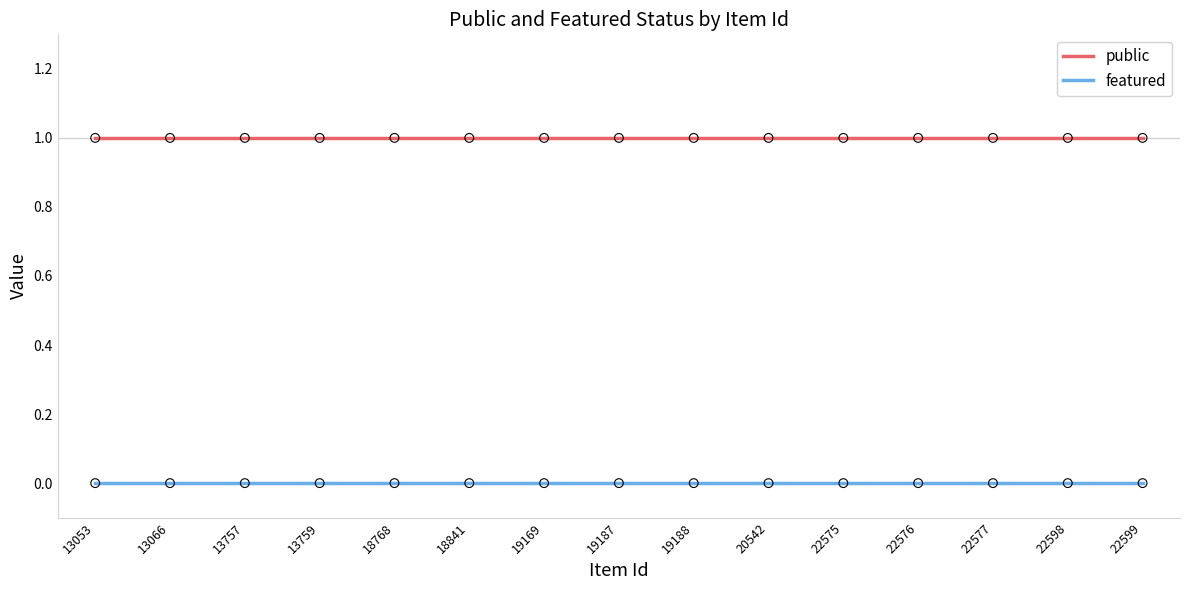

Which series has the largest total across all categories?

public